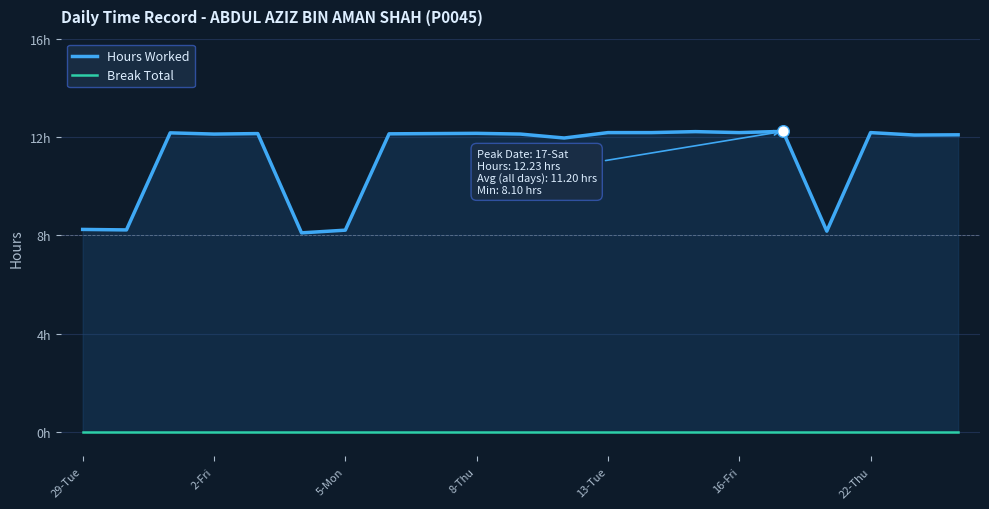

What are all the series names shown in the legend?

Hours Worked, Break Total